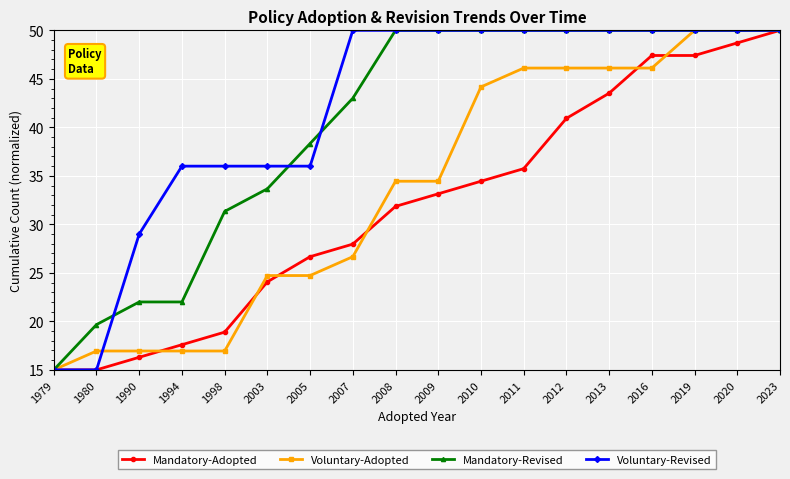

Reading left to right, extract all data points from this chart.

Mandatory-Adopted: 1979=15.0	1980=15.0	1990=16.3	1994=17.6	1998=18.9	2003=24.1	2005=26.7	2007=28.0	2008=31.9	2009=33.1	2010=34.4	2011=35.7	2012=40.9	2013=43.5	2016=47.4	2019=47.4	2020=48.7	2023=50.0
Voluntary-Adopted: 1979=15.0	1980=16.9	1990=16.9	1994=16.9	1998=16.9	2003=24.7	2005=24.7	2007=26.7	2008=34.4	2009=34.4	2010=44.2	2011=46.1	2012=46.1	2013=46.1	2016=46.1	2019=50.0	2020=50.0	2023=50.0
Mandatory-Revised: 1979=15.0	1980=19.7	1990=22.0	1994=22.0	1998=31.3	2003=33.7	2005=38.3	2007=43.0	2008=50.0	2009=50.0	2010=50.0	2011=50.0	2012=50.0	2013=50.0	2016=50.0	2019=50.0	2020=50.0	2023=50.0
Voluntary-Revised: 1979=15.0	1980=15.0	1990=29.0	1994=36.0	1998=36.0	2003=36.0	2005=36.0	2007=50.0	2008=50.0	2009=50.0	2010=50.0	2011=50.0	2012=50.0	2013=50.0	2016=50.0	2019=50.0	2020=50.0	2023=50.0